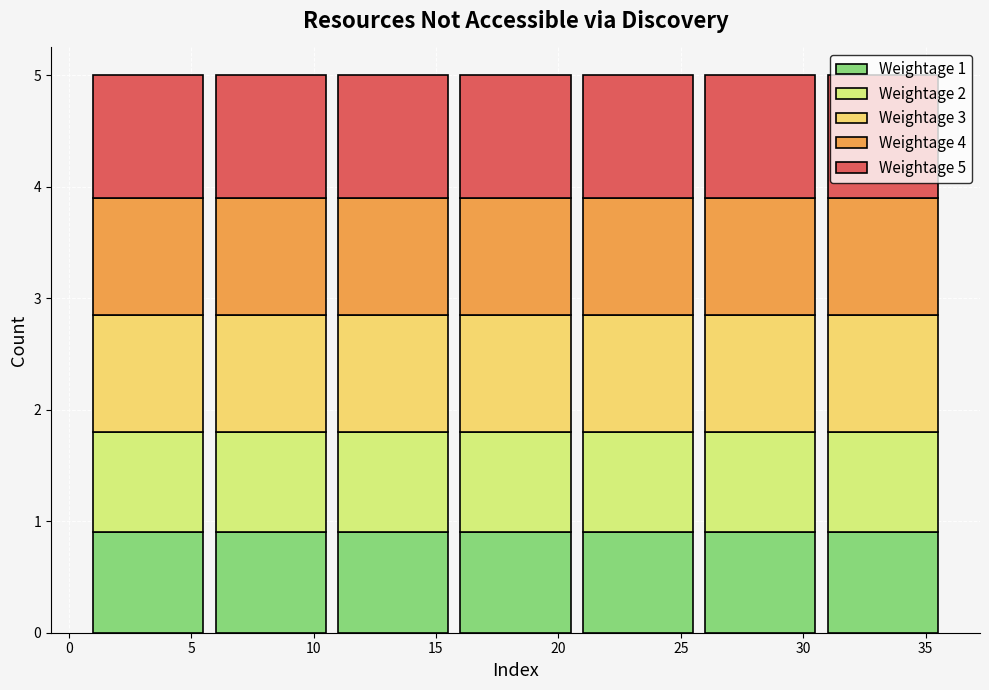

What is the total value across all series at 5?

5.0